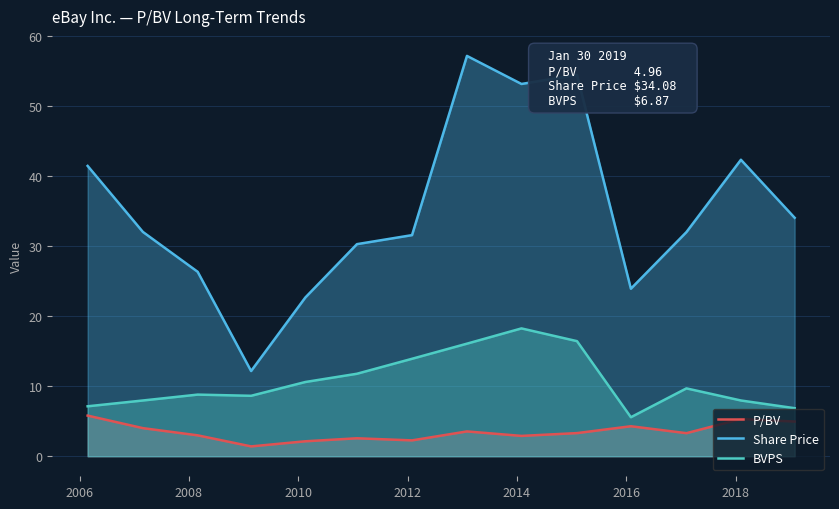

Reading left to right, what are all the values shown in this chart?

P/BV: 5.8	4.0	3.0	1.4	2.1	2.6	2.3	3.5	2.9	3.3	4.3	3.3	5.3	5.0
Share Price: 41.5	32.1	26.4	12.2	22.7	30.3	31.6	57.2	53.2	54.5	23.9	32.0	42.4	34.1
BVPS: 7.1	8.0	8.8	8.6	10.6	11.8	13.9	16.1	18.3	16.4	5.6	9.7	8.0	6.9